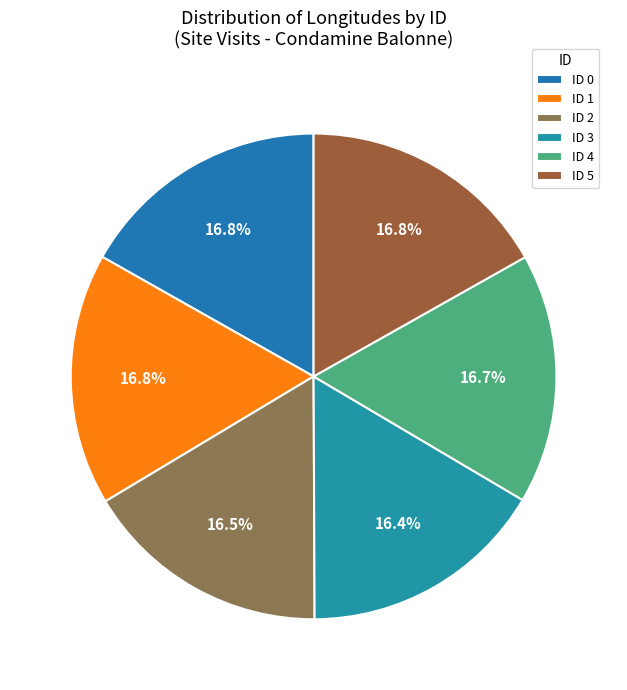

Does any single category account for the majority?

No